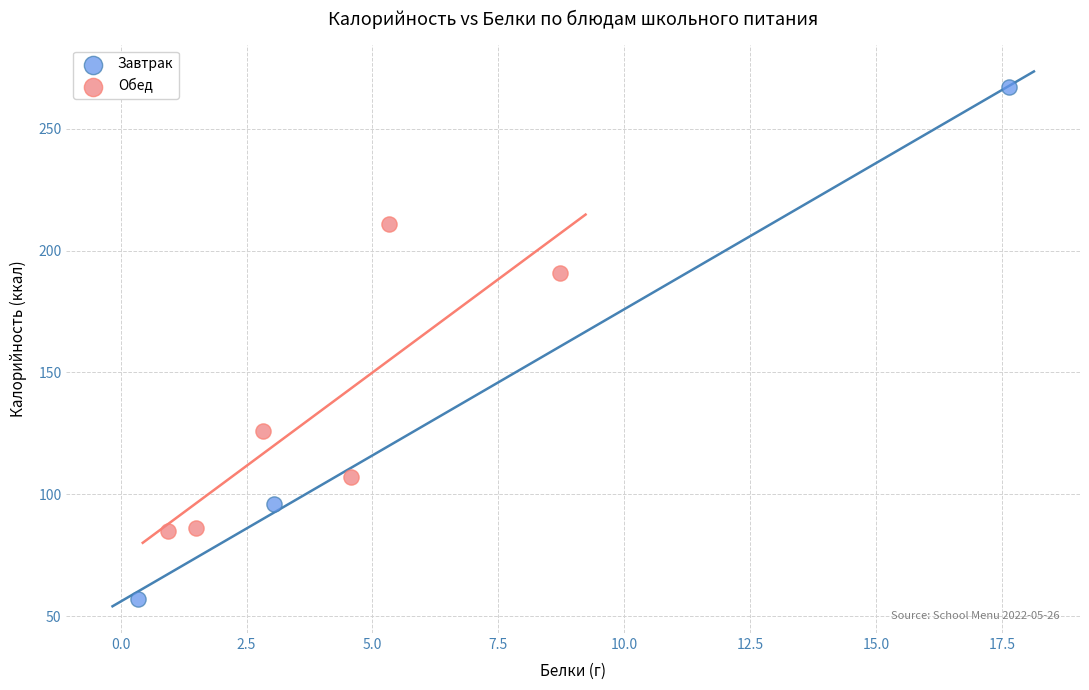

Which series reaches the minimum Y coordinate?

Завтрак